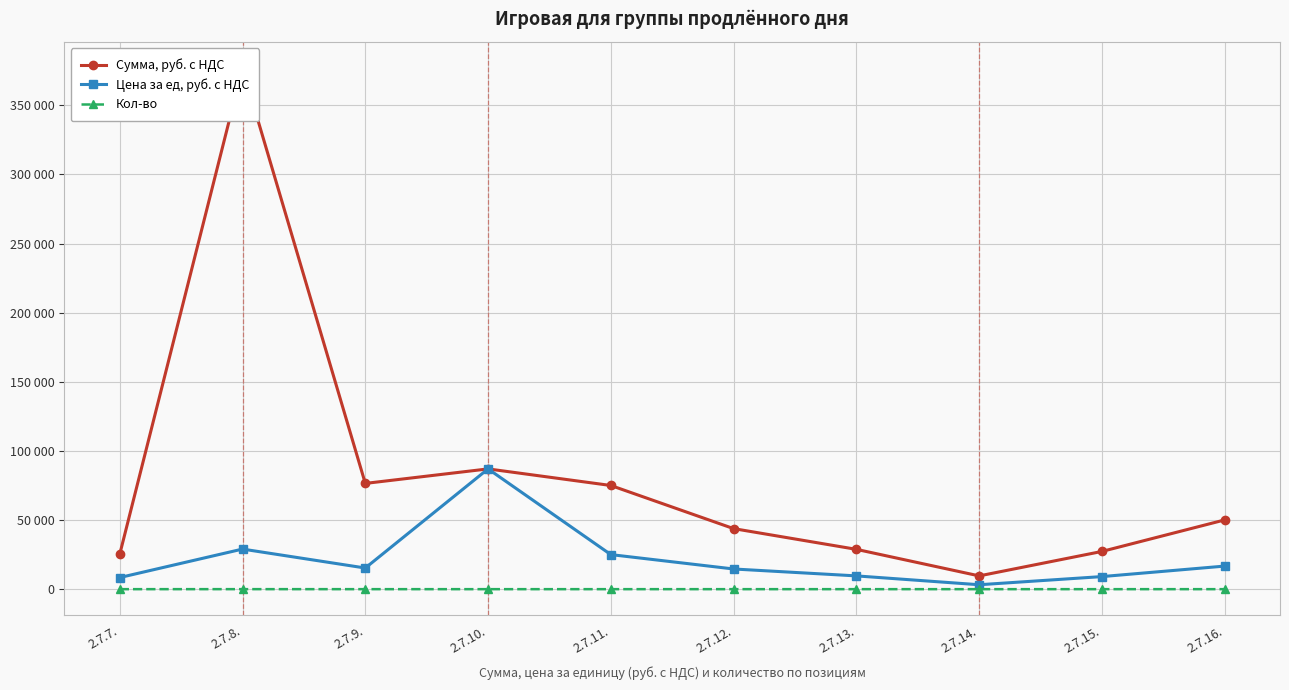

True or false: Цена за ед, руб. с НДС and Кол-во cross at least once.

False